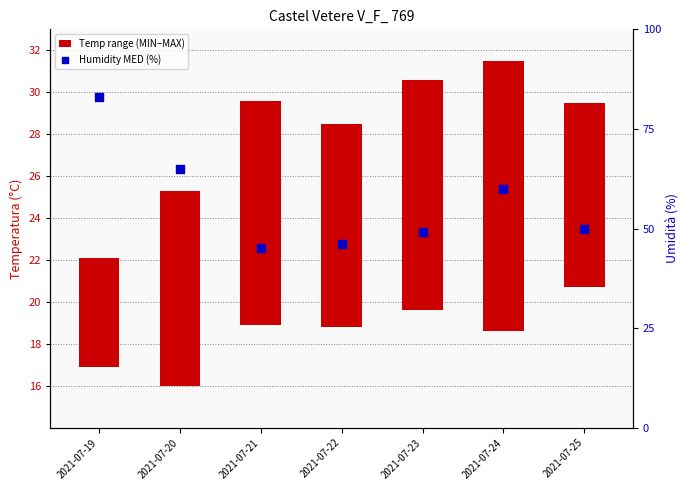

Which series has the largest total across all categories?

Humidity MED (%)